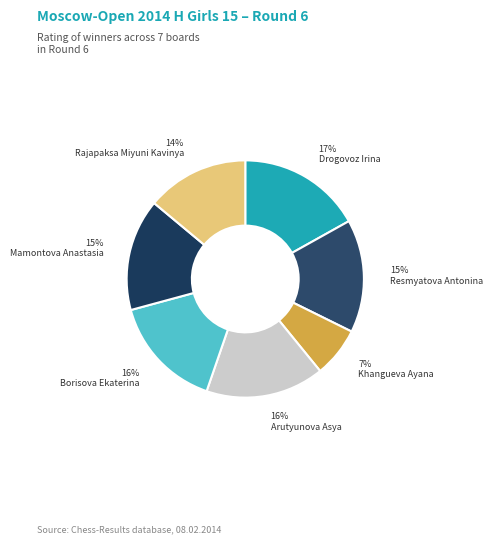

What portion of the pie excludes Arutyunova Asya?

83.8%